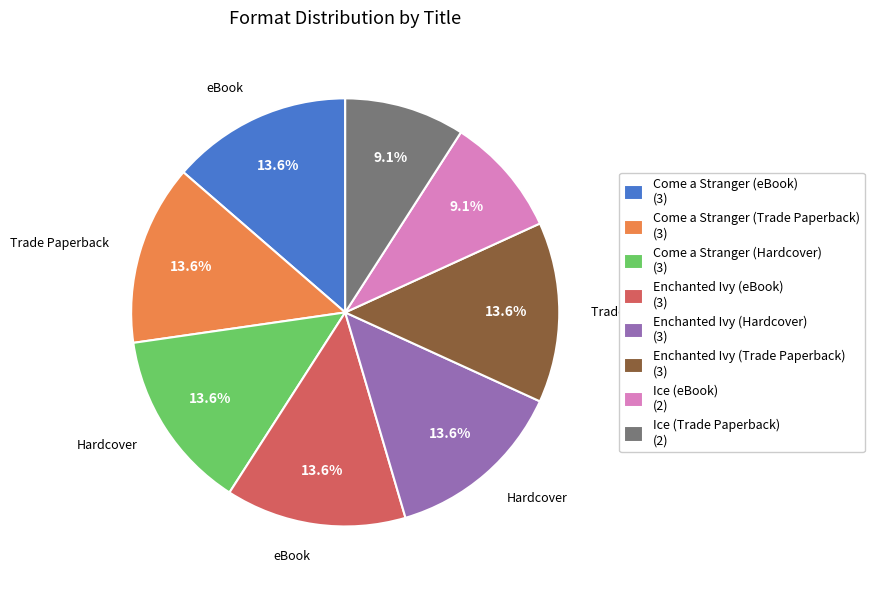

How much of the chart is everything except Come a Stranger (Hardcover) (3)?

86.4%